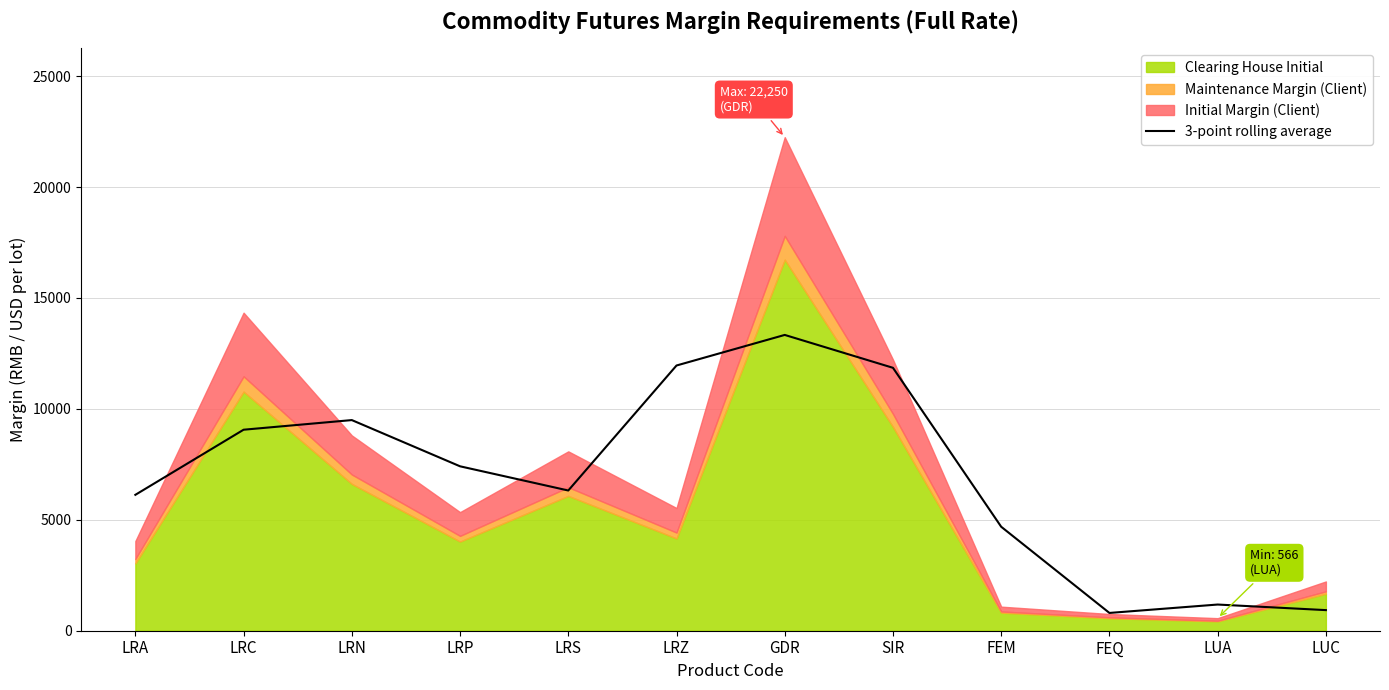

The chart shows a value of 7412.0 at LRP. True or false?

True